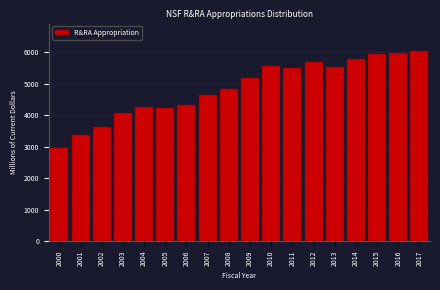

What is the change in value from 2005 to 2009?

+956.2